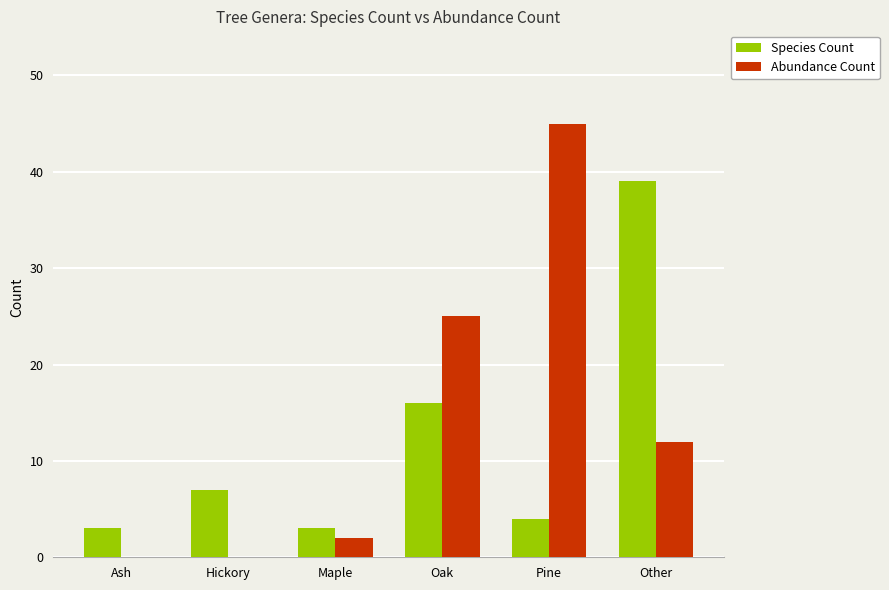

Which series has the largest range (max minus min)?

Abundance Count